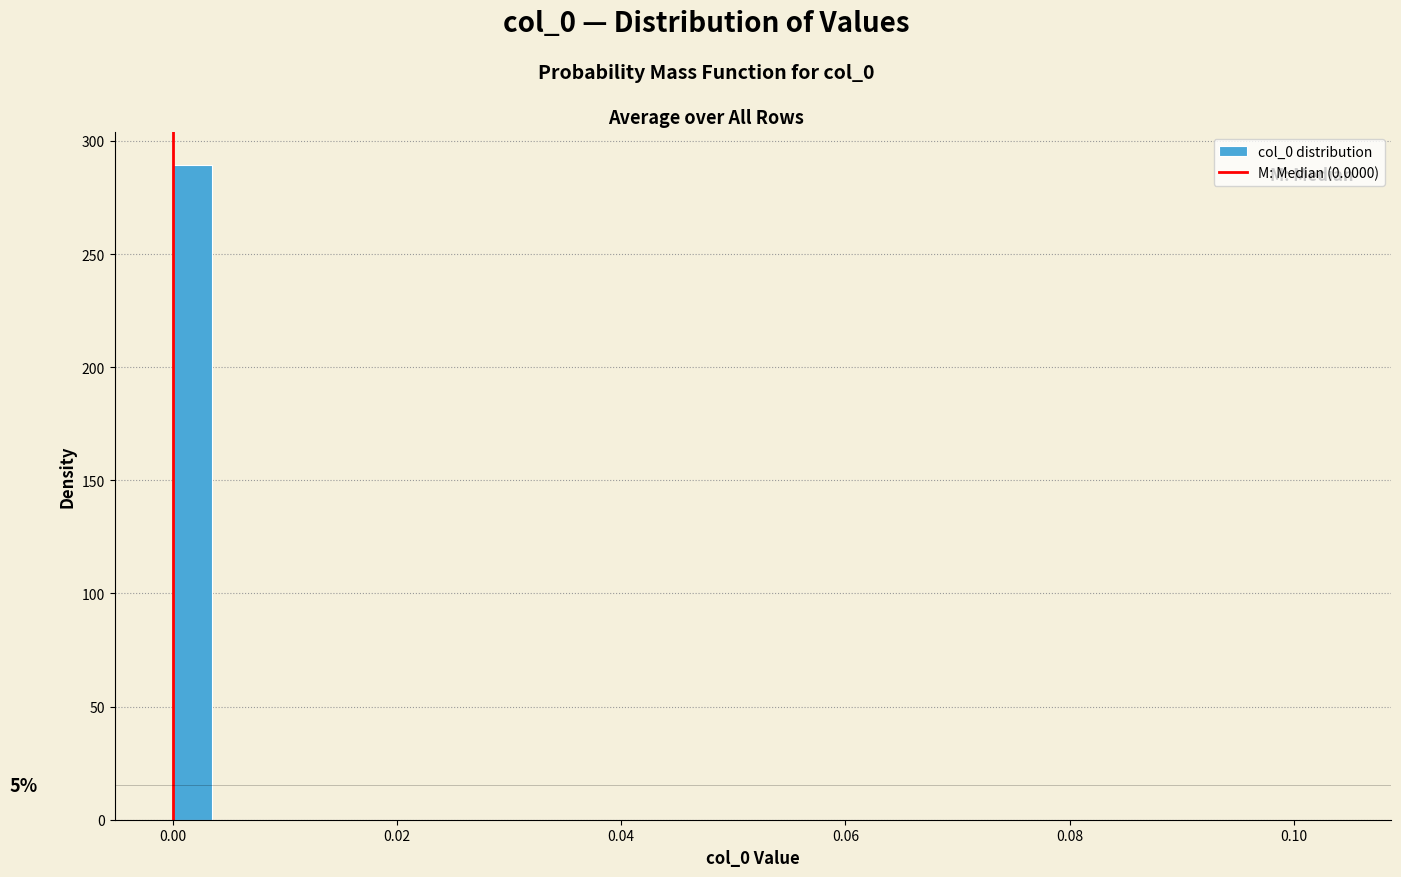

Read against the x-axis, roughly where is the centre of the tallest bar?

0.002